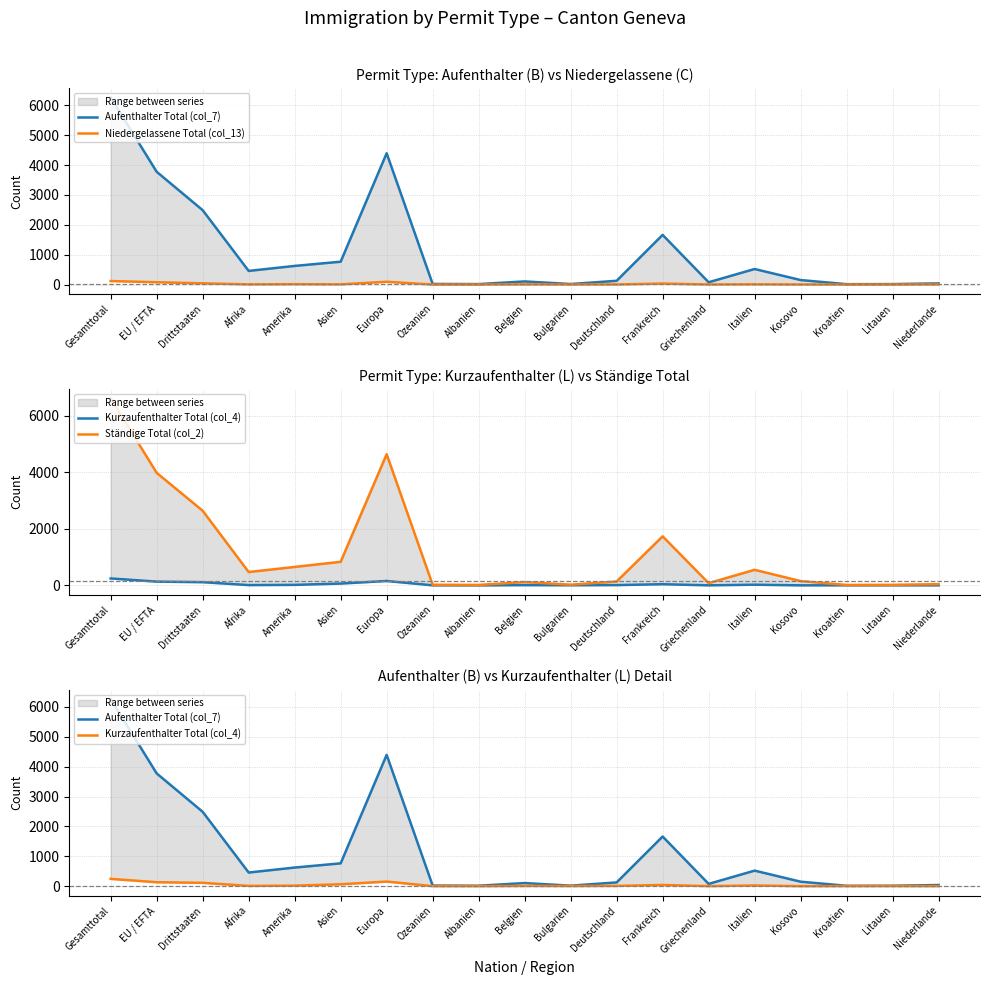

Which series changed the most between Afrika and Niederlande?

Ständige Total (col_2)